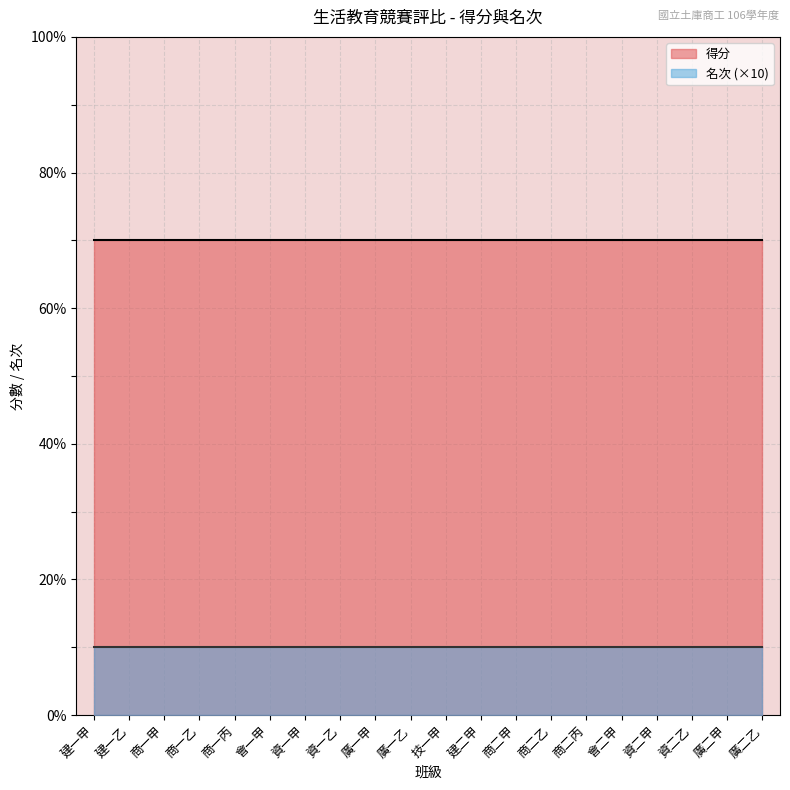

Rank the series by their average value, from highest to lowest.

得分, 名次 (×10)